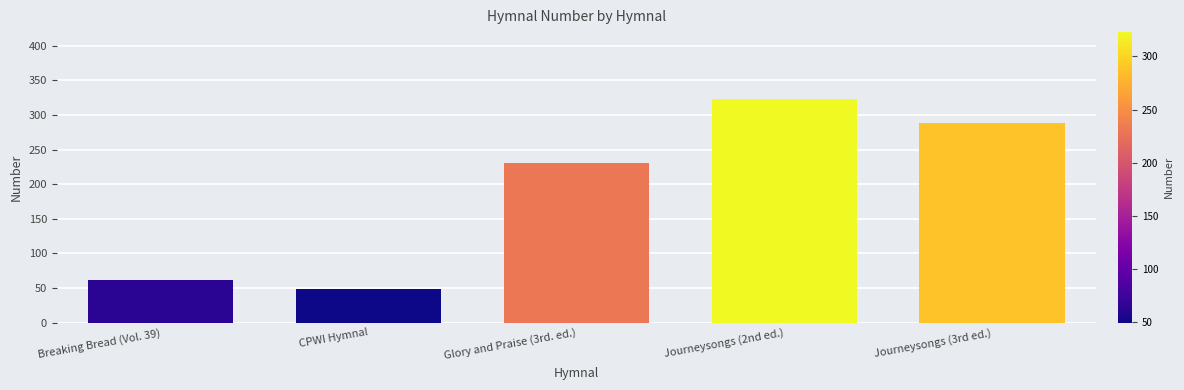

What is the label of the 3rd bar from the right?

Glory and Praise (3rd. ed.)